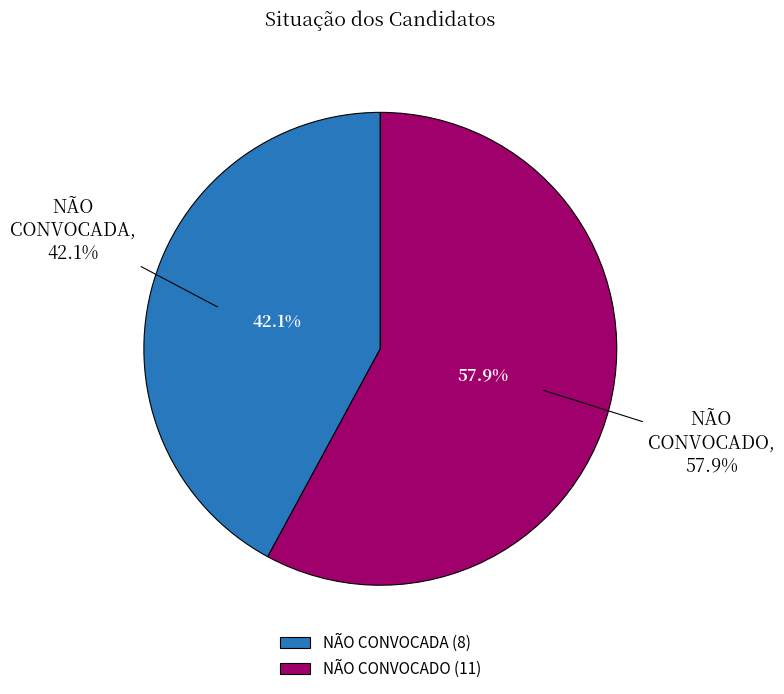

What percentage do NÃO CONVOCADO and NÃO CONVOCADA together represent?

100.0%